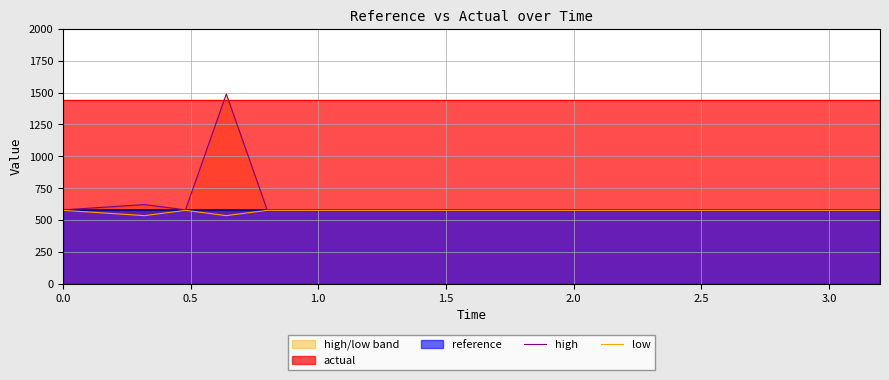

The value of low at 17 is 323.4. True or false?

False